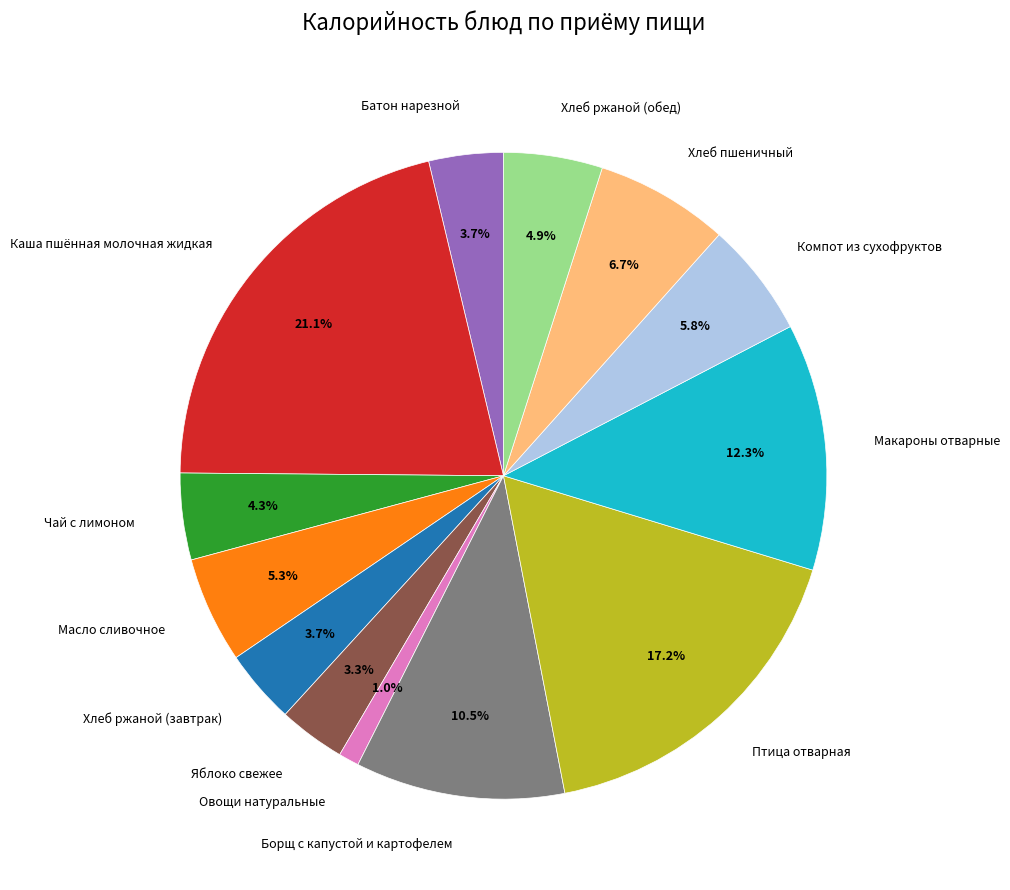

Which has a higher value, Батон нарезной or Чай с лимоном?

Чай с лимоном